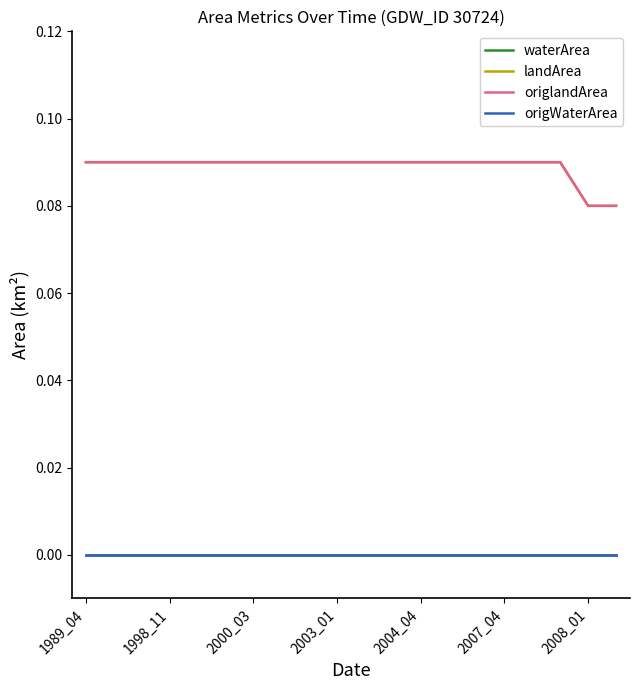

Does the chart have visible grid lines?

No